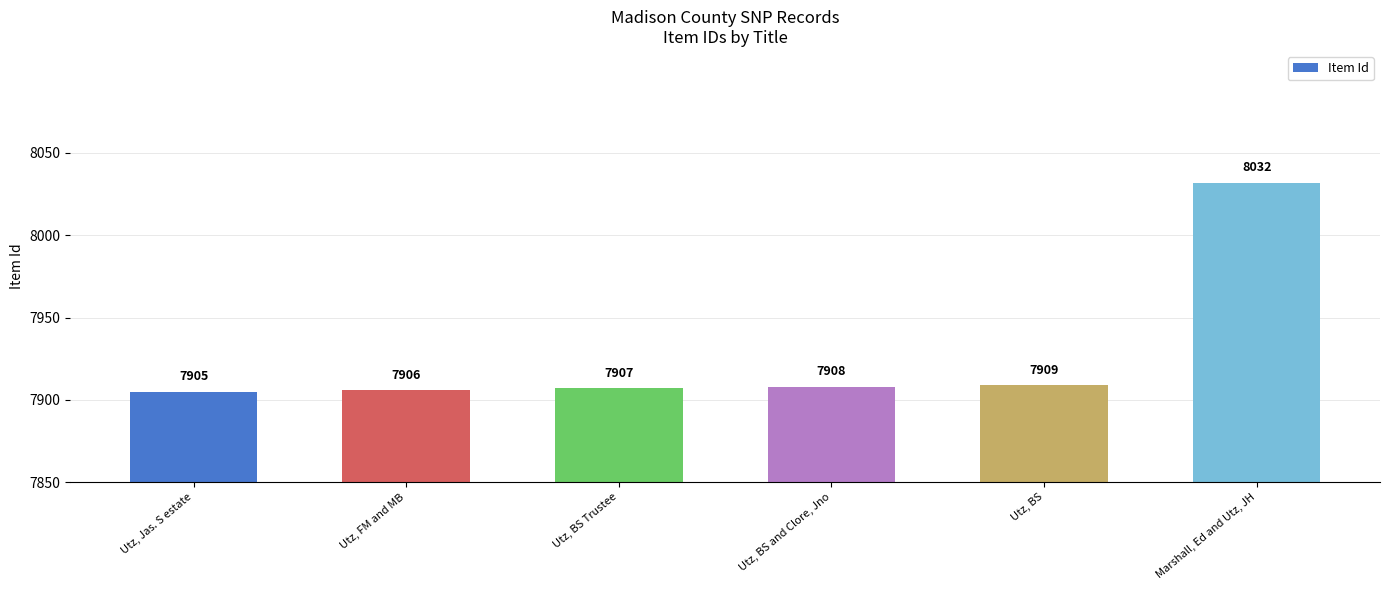

How many data points are less than 7908?

3